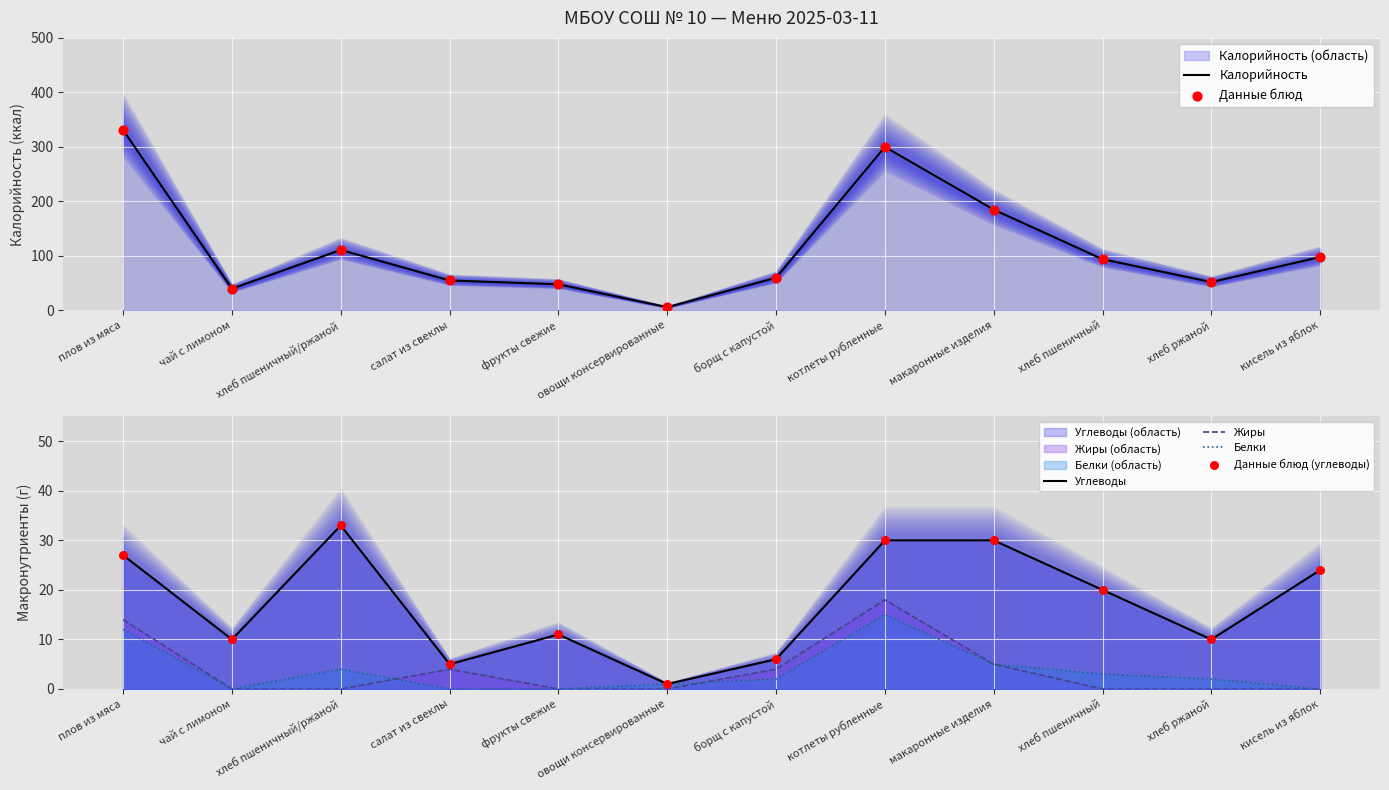

Which series reaches the maximum Y coordinate?

Калорийность